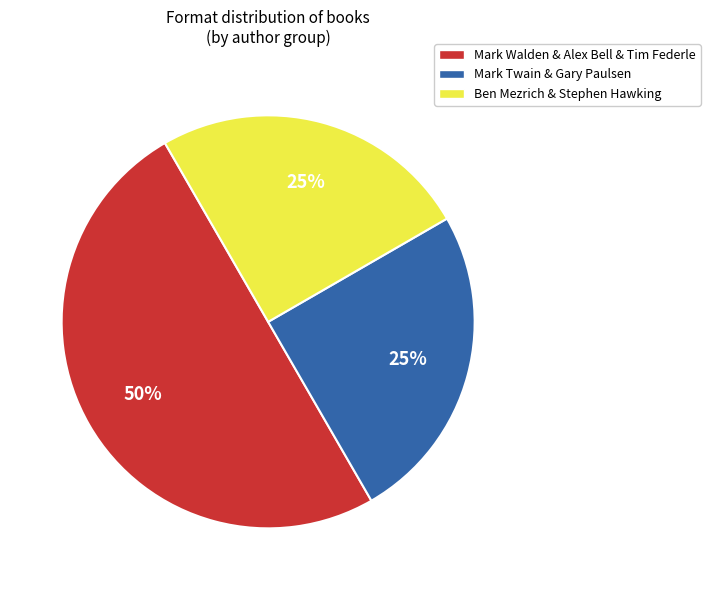

Which slice is the largest?

Mark Walden & Alex Bell & Tim Federle